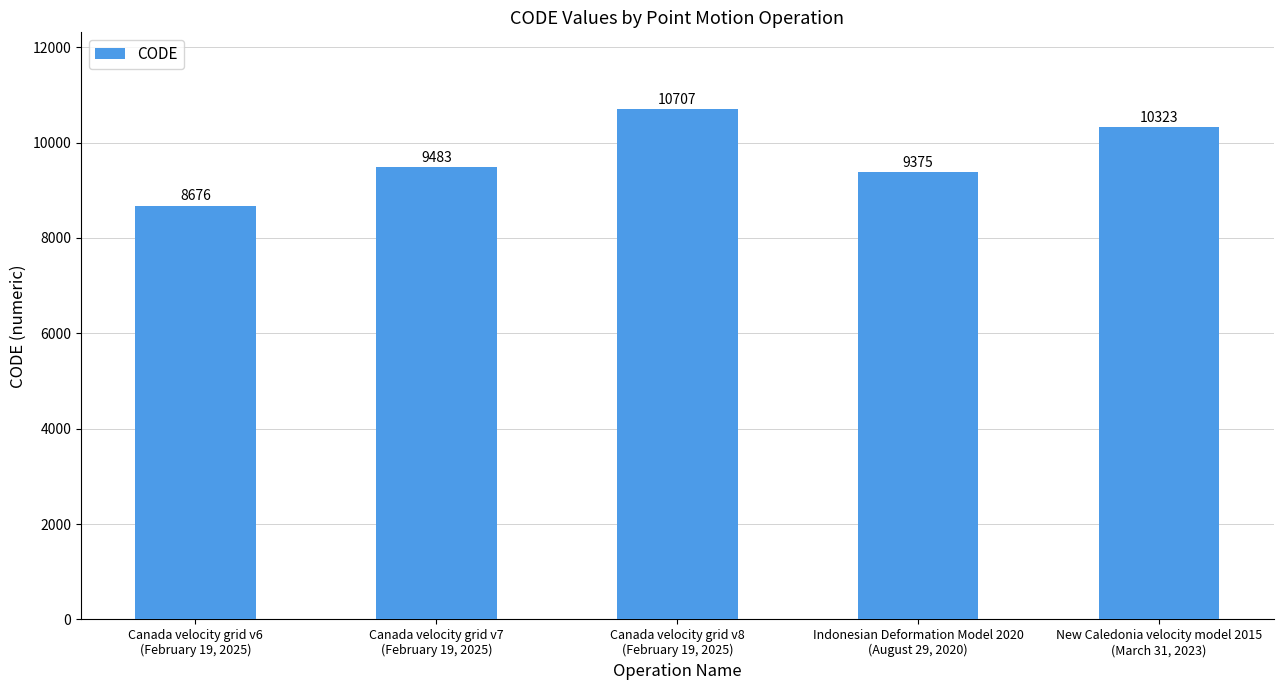

What is the greatest value displayed?

10707